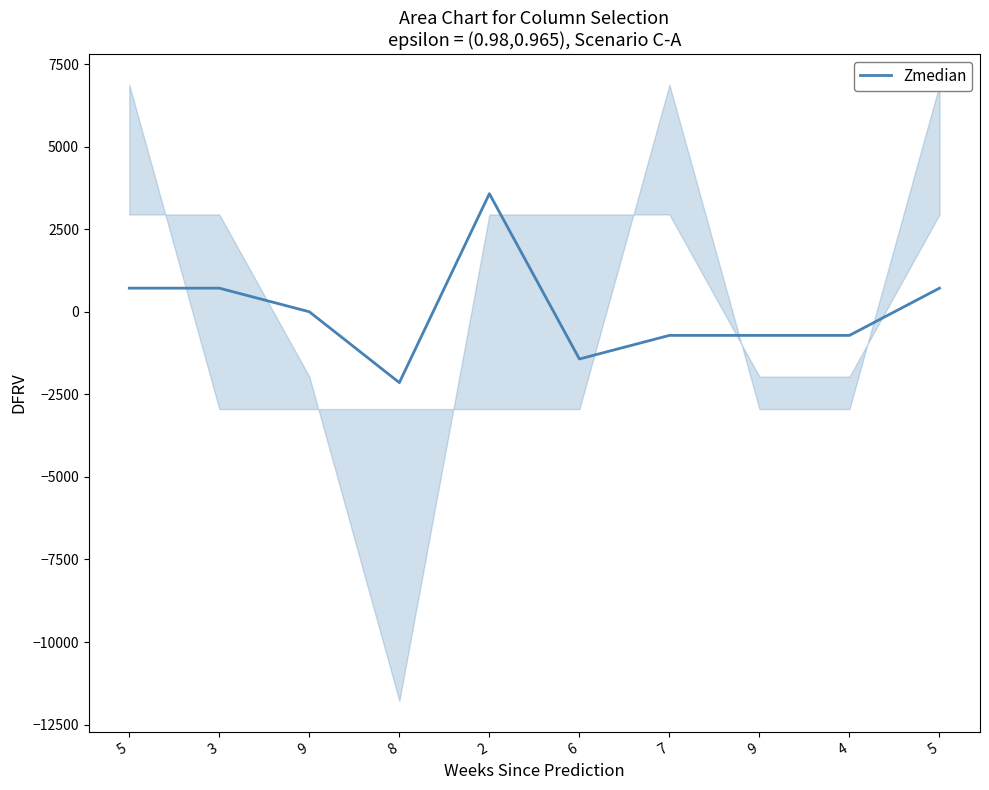

How many data points does each series have?

10